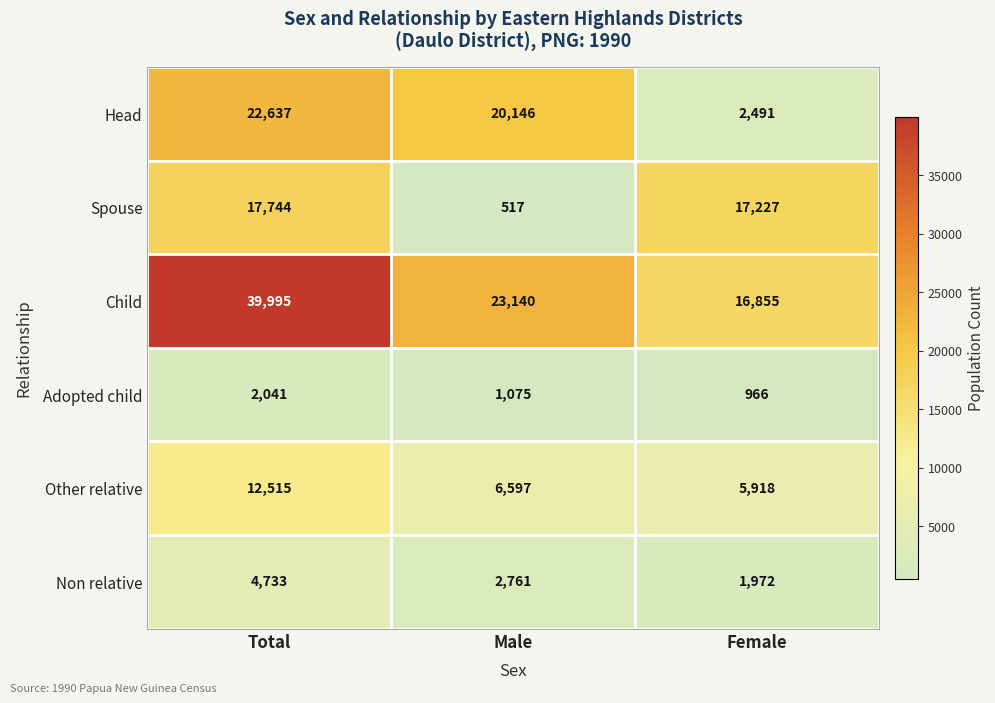

Reading left to right, transcribe all the data shown in this chart.

Head: Total=22637	Male=20146	Female=2491
Spouse: Total=17744	Male=517	Female=17227
Child: Total=39995	Male=23140	Female=16855
Adopted child: Total=2041	Male=1075	Female=966
Other relative: Total=12515	Male=6597	Female=5918
Non relative: Total=4733	Male=2761	Female=1972